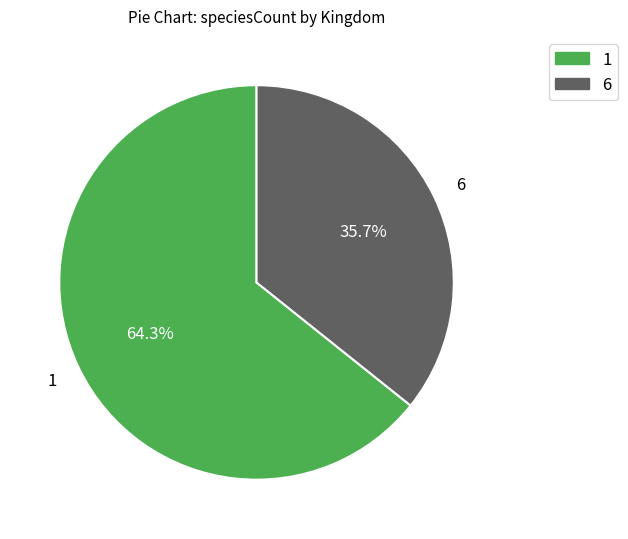

The 6 slice represents 42% of the pie. True or false?

False